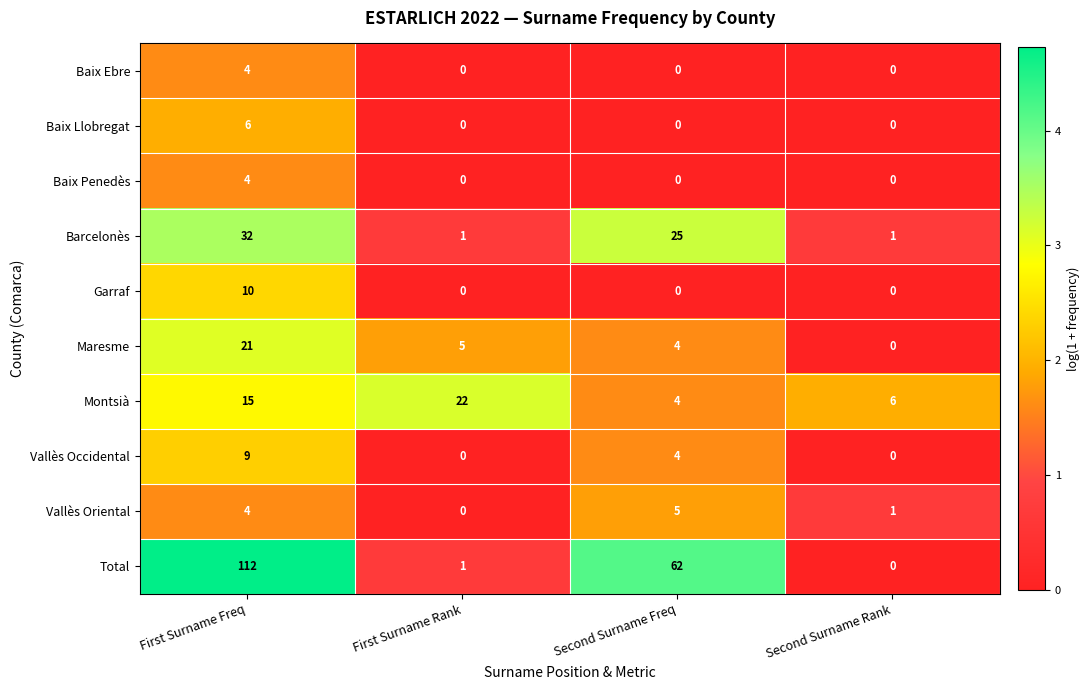

How many data points does each series have?

4